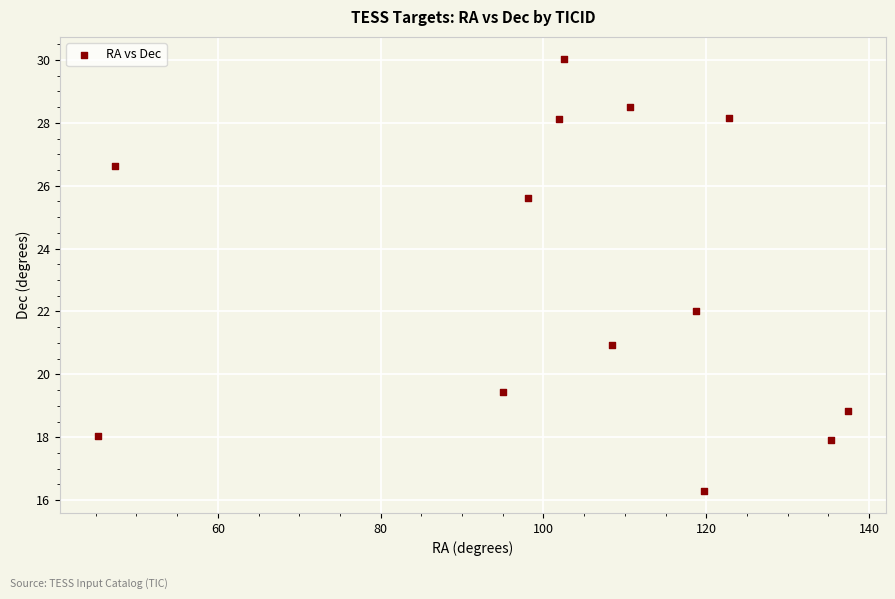

What is the range of X values (max minus min)?

92.2